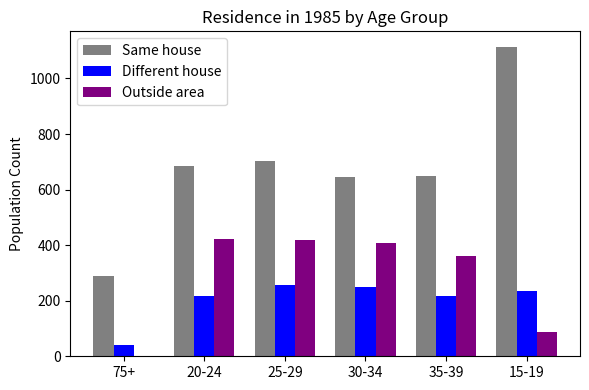

Where does the Different house series first go above 235?

25-29